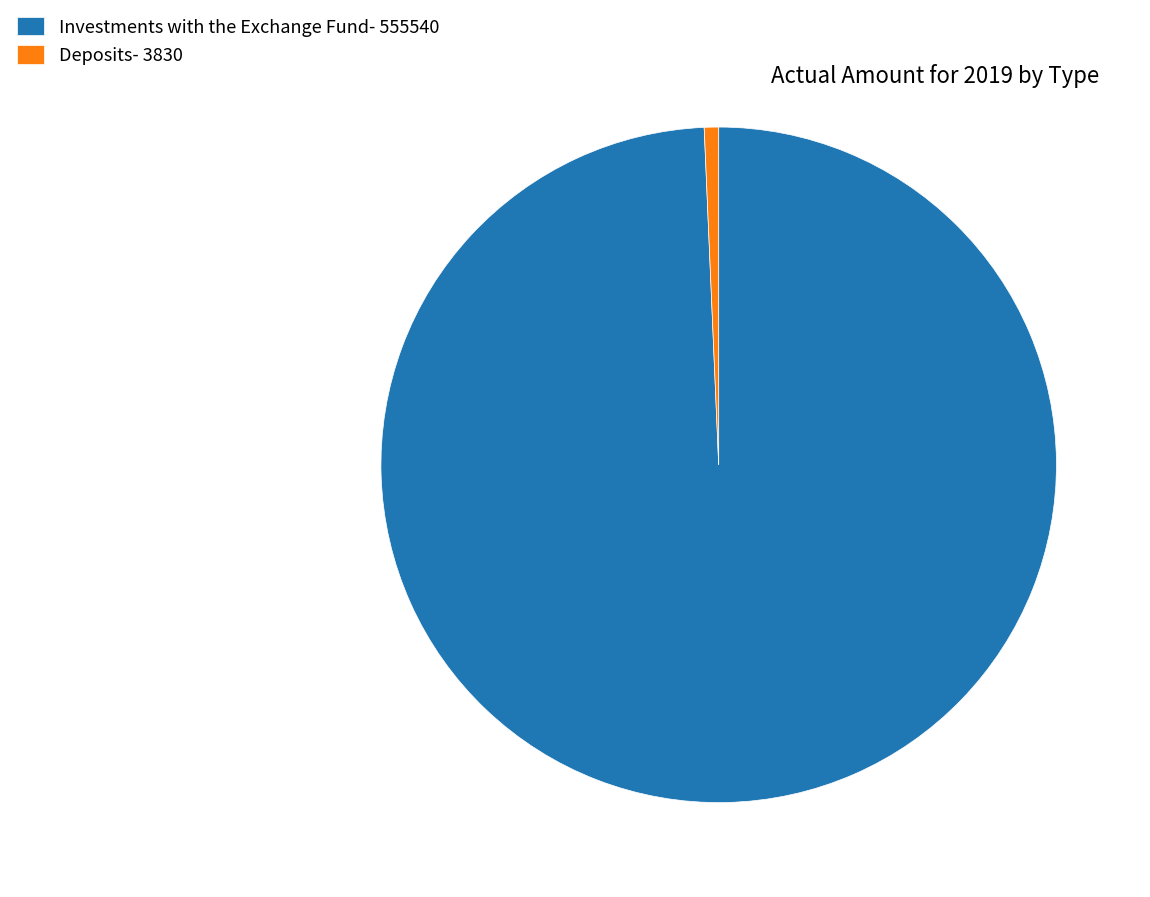

What is the largest slice in the pie chart?

Investments with the Exchange Fund